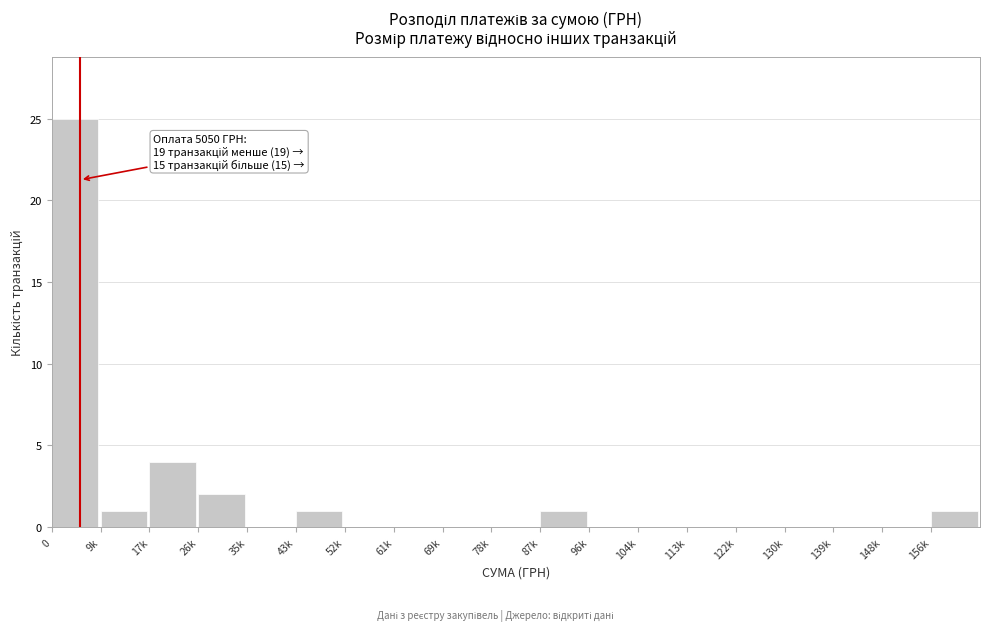

Reading left to right, transcribe all the data shown in this chart.

0=25	9k=1	17k=4	26k=2	35k=0	43k=1	52k=0	61k=0	69k=0	78k=0	87k=1	96k=0	104k=0	113k=0	122k=0	130k=0	139k=0	148k=0	156k=1